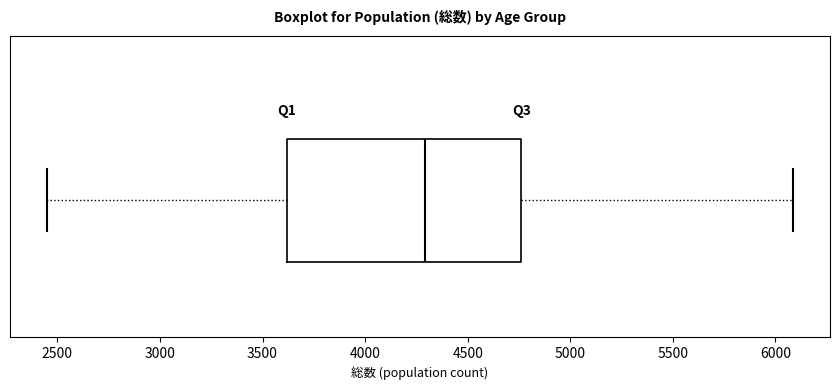

Transcribe this box plot: give where the median line is, the range the box spans, and where the two whiskers end, as read against the x-axis. The values are not printed on the chart, so give them approximately, as read against the axis.

median 4300, box 3600 to 4750, whiskers 2450 to 6100